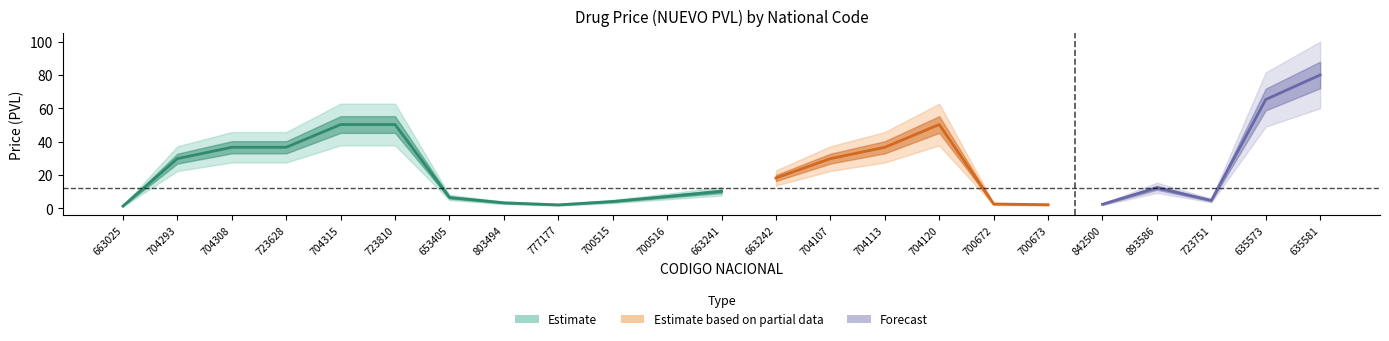

Does the chart have visible grid lines?

No